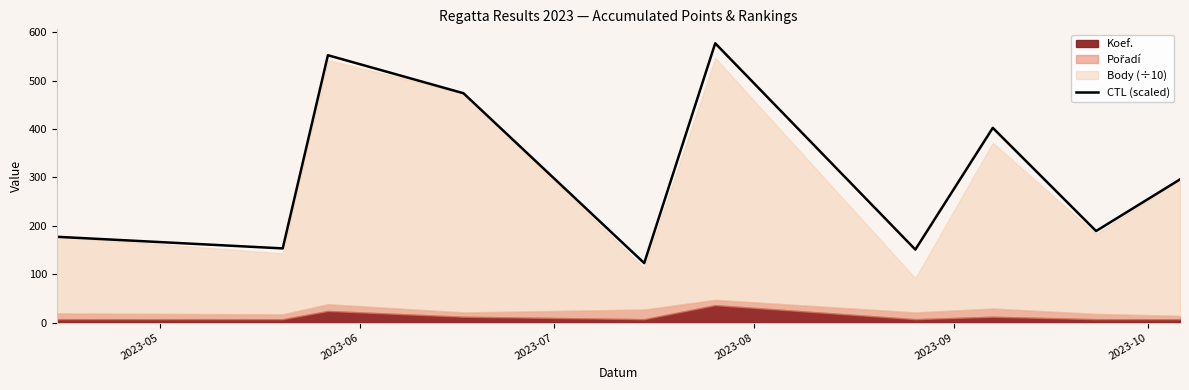

What is the minimum value for CTL (scaled)?

122.8